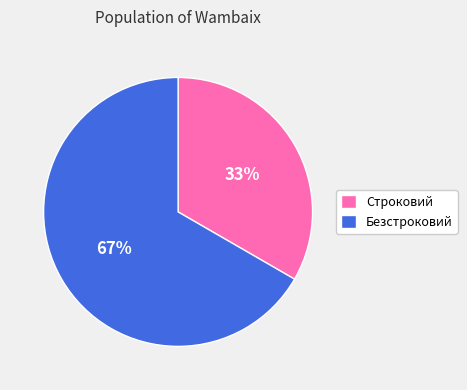

Rank the categories by value from highest to lowest.

Безстроковий, Строковий